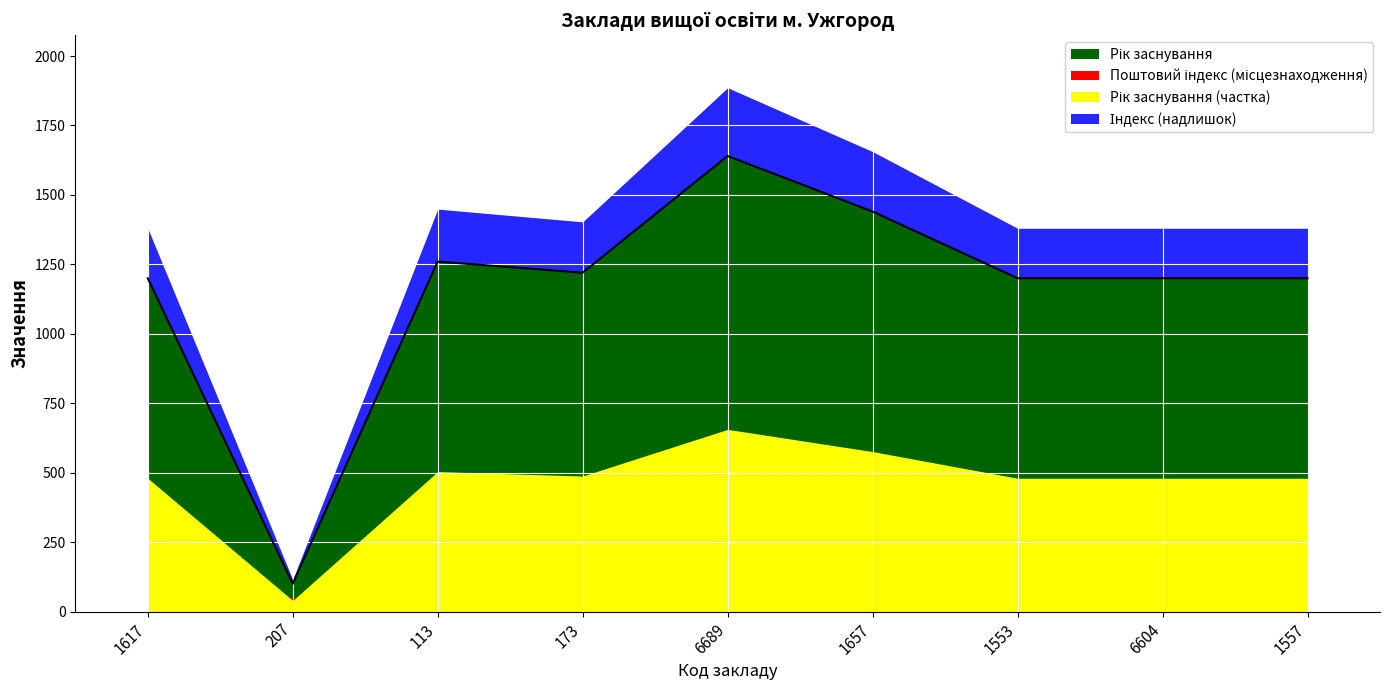

Where is the first local maximum?

113